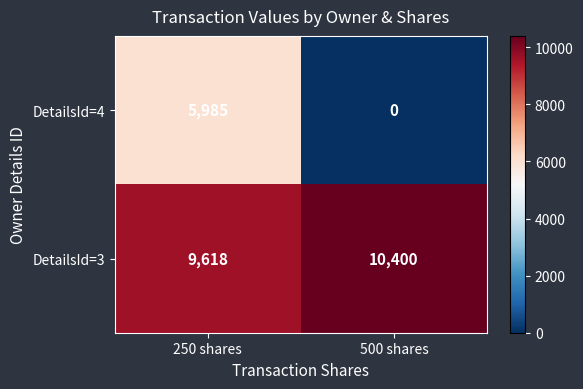

What is the sum of all DetailsId=4 values?

5985